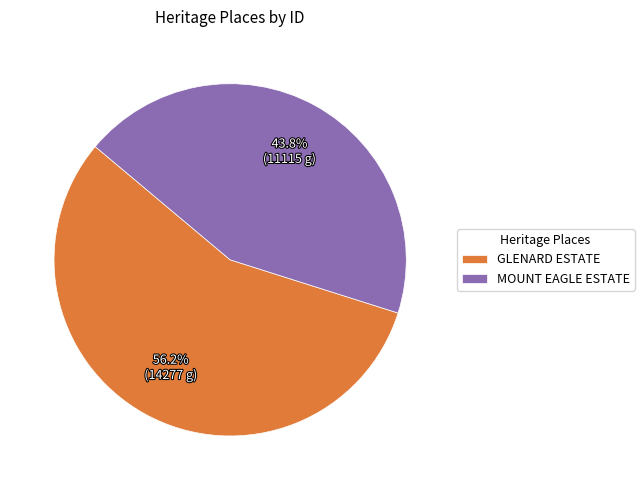

What is the smallest slice in the pie chart?

MOUNT EAGLE ESTATE